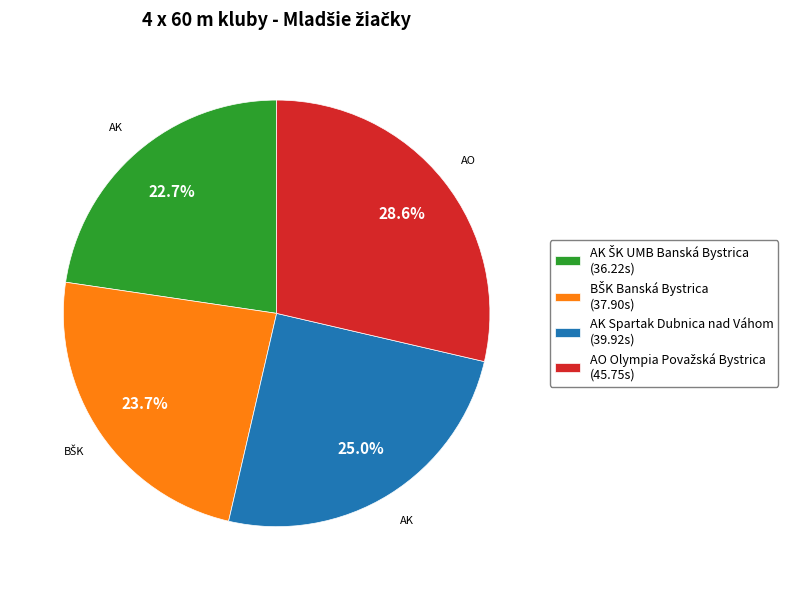

Is there any slice that represents more than half of the pie?

No